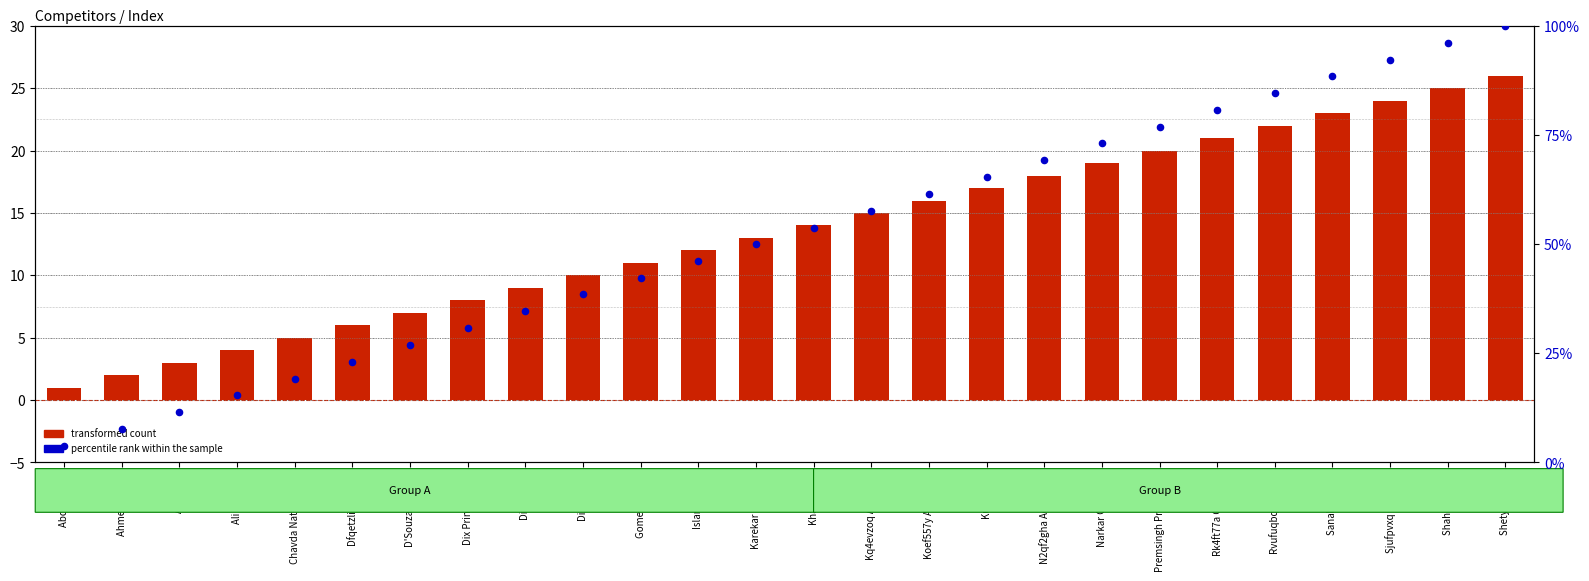

Is the value of percentile rank within the sample at Ahmed Shuab greater than the value of transformed count at Abdin Ansar?

Yes